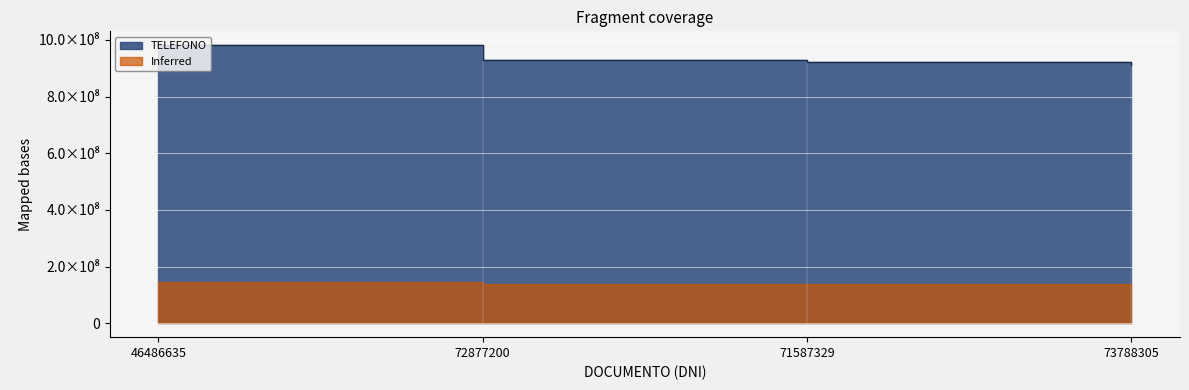

What is the label of the 1st point from the right?

73788305